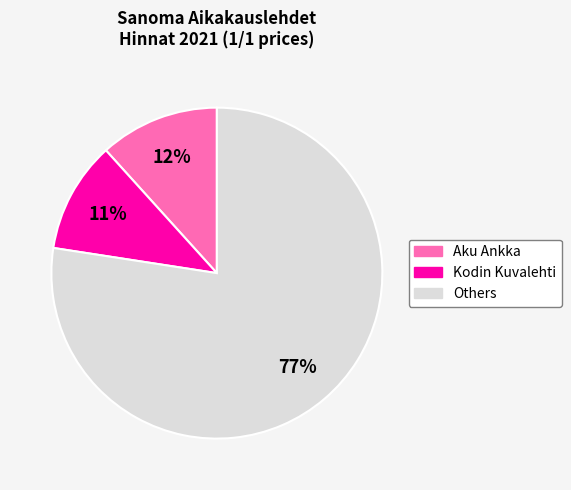

To the nearest percent, what portion does Kodin Kuvalehti represent?

11%